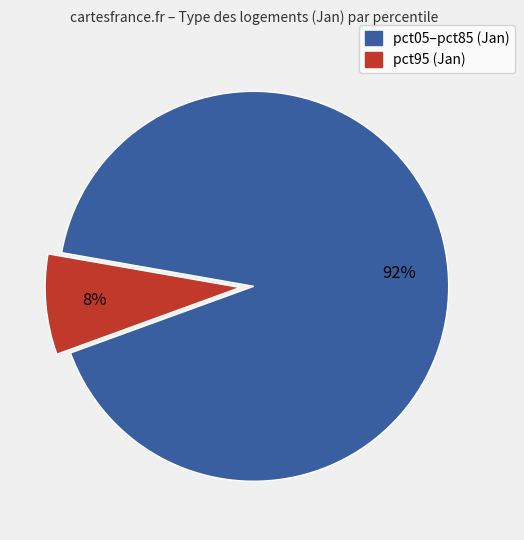

Count the number of slices in the pie.

2